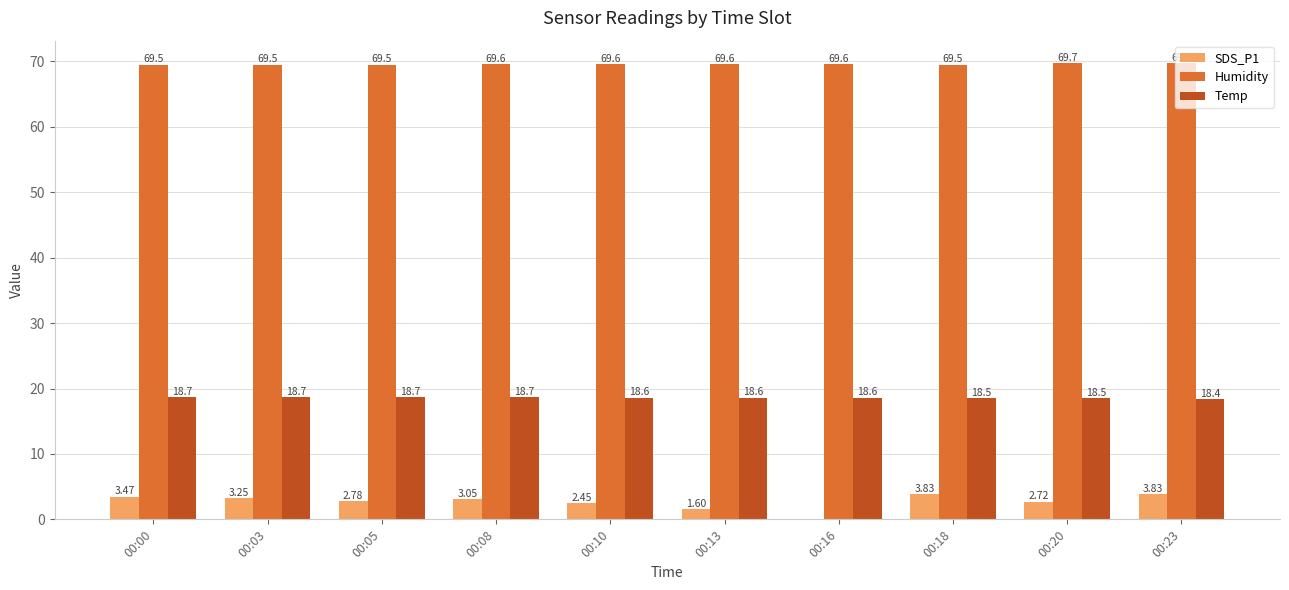

At which category is the sum across all series the highest?

00:23